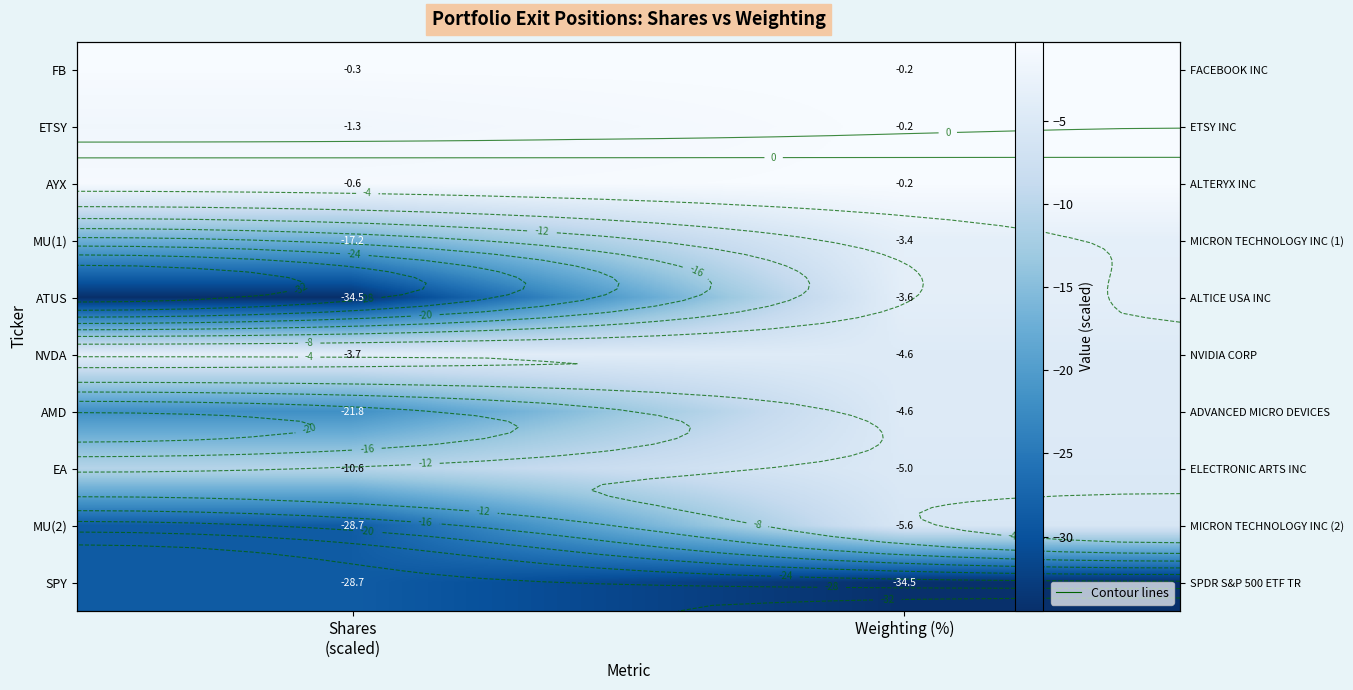

Which series has the largest total across all categories?

FB